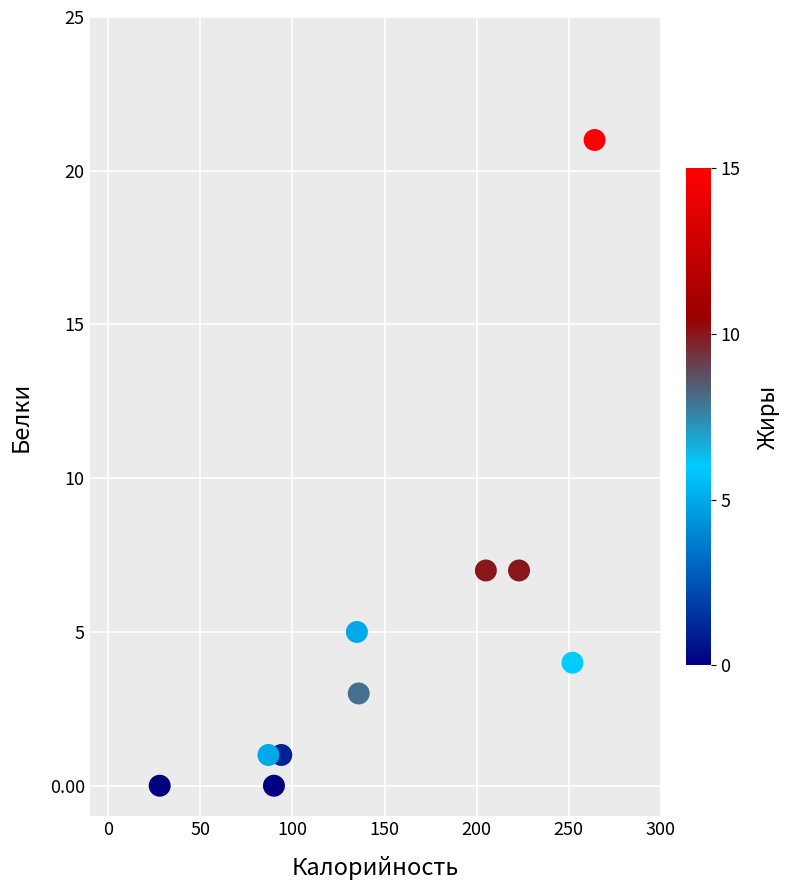

What is the range of Y values (max minus min)?

21